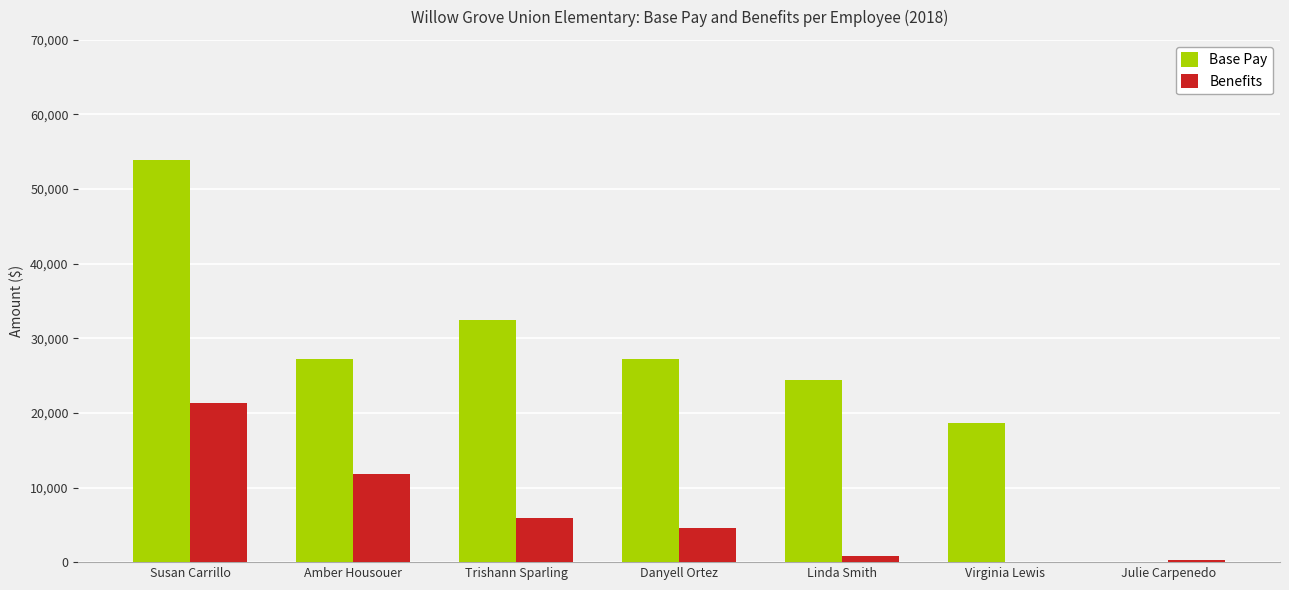

What is the sum of all Benefits values?

44764.0